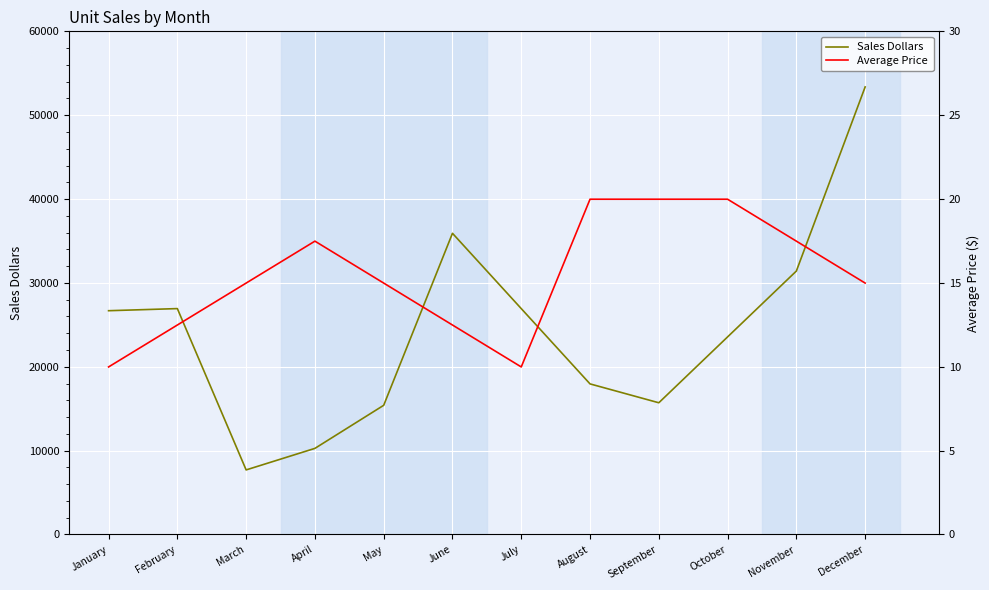

At how many categories does at least one series exceed 30555?

3